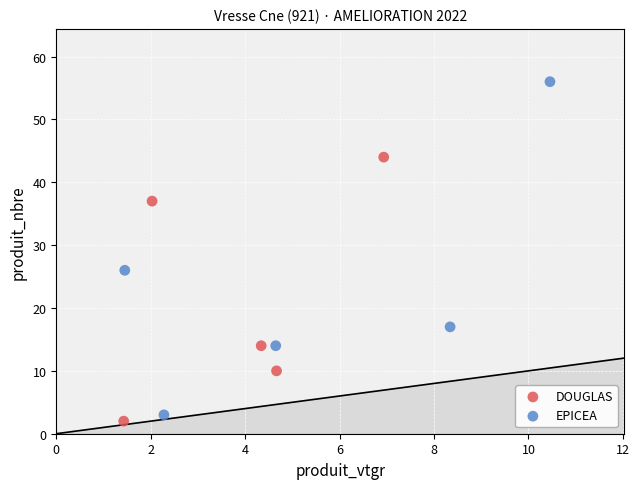

Which series contains the highest Y value?

EPICEA